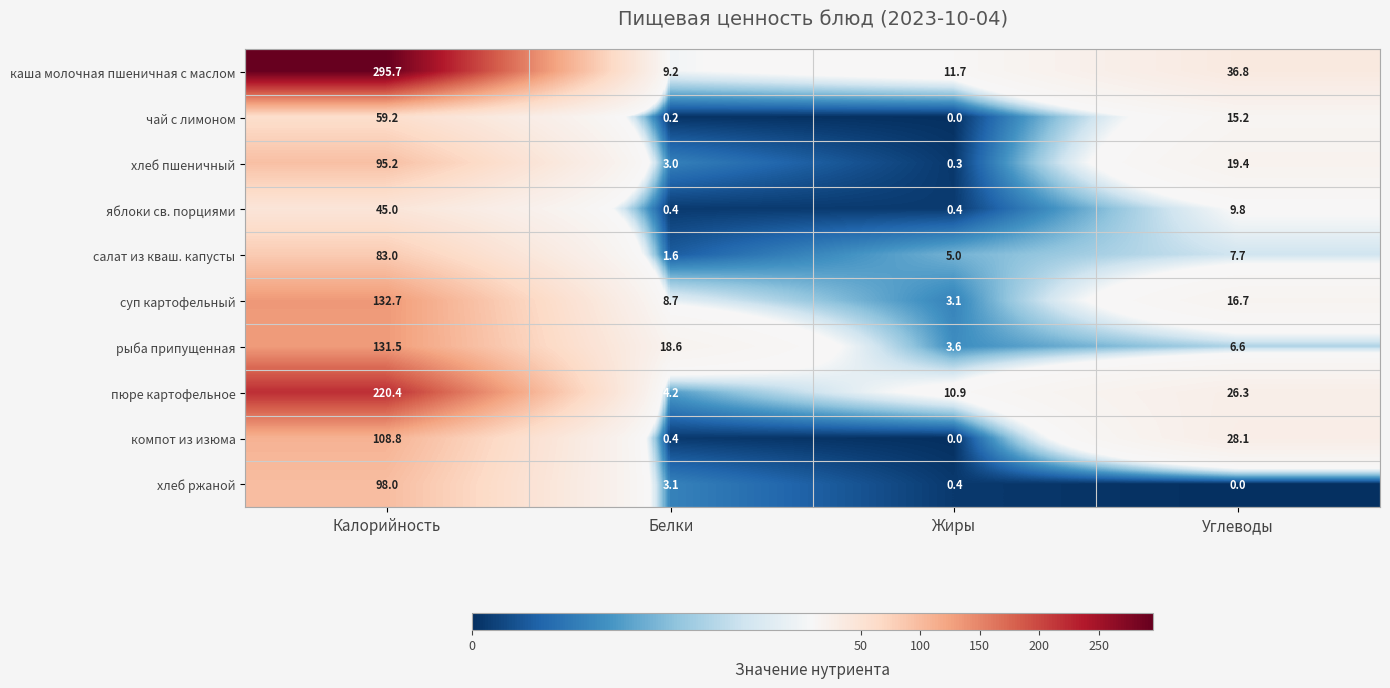

The чай с лимоном series shows 0.2 at Белки. True or false?

True